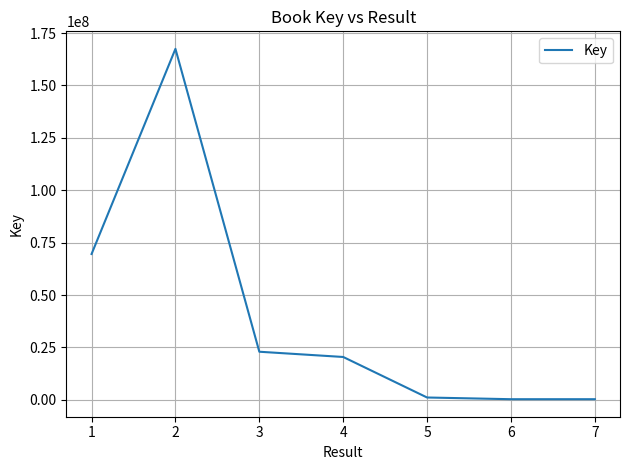

Approximately how many times larger is the value at 6 compared to 4?

0.0